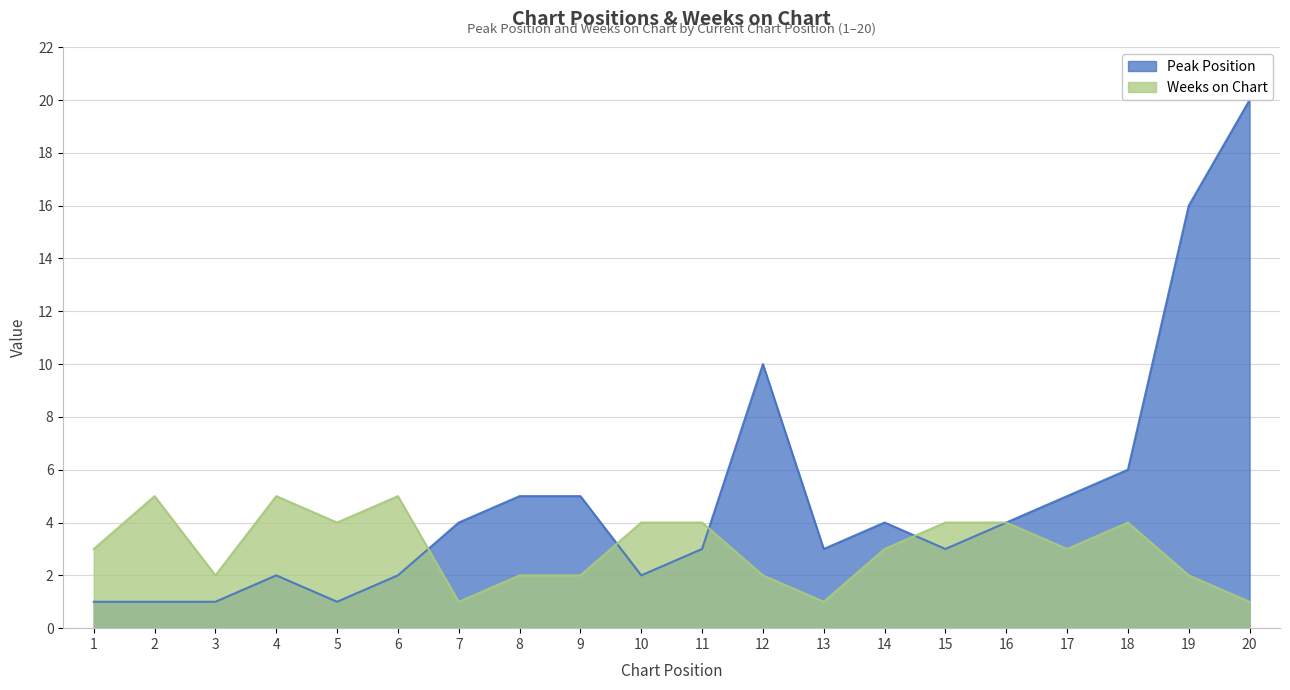

Reading left to right, extract all data points from this chart.

Peak Position: 1	1	1	2	1	2	4	5	5	2	3	10	3	4	3	4	5	6	16	20
Weeks on Chart: 3	5	2	5	4	5	1	2	2	4	4	2	1	3	4	4	3	4	2	1